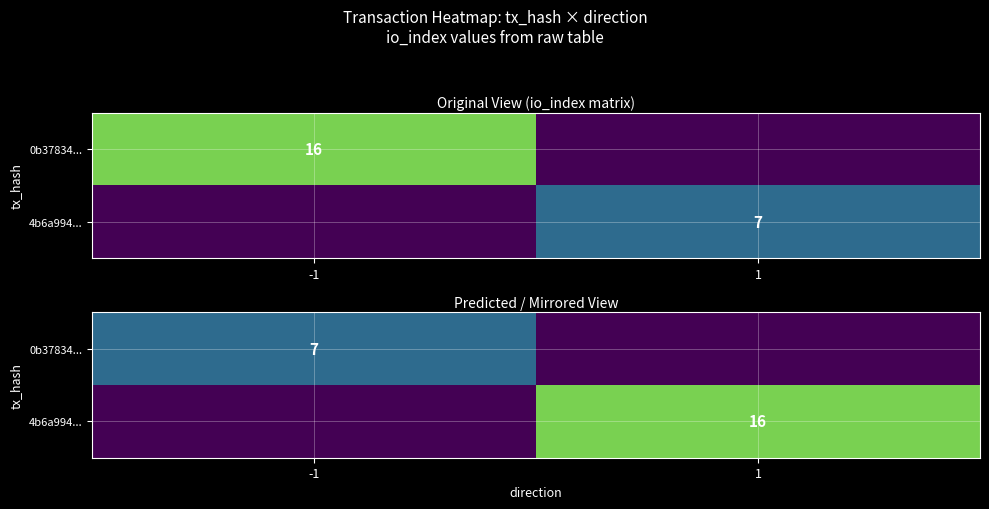

True or false: 0b37834... has a value of 7 at -1.

True